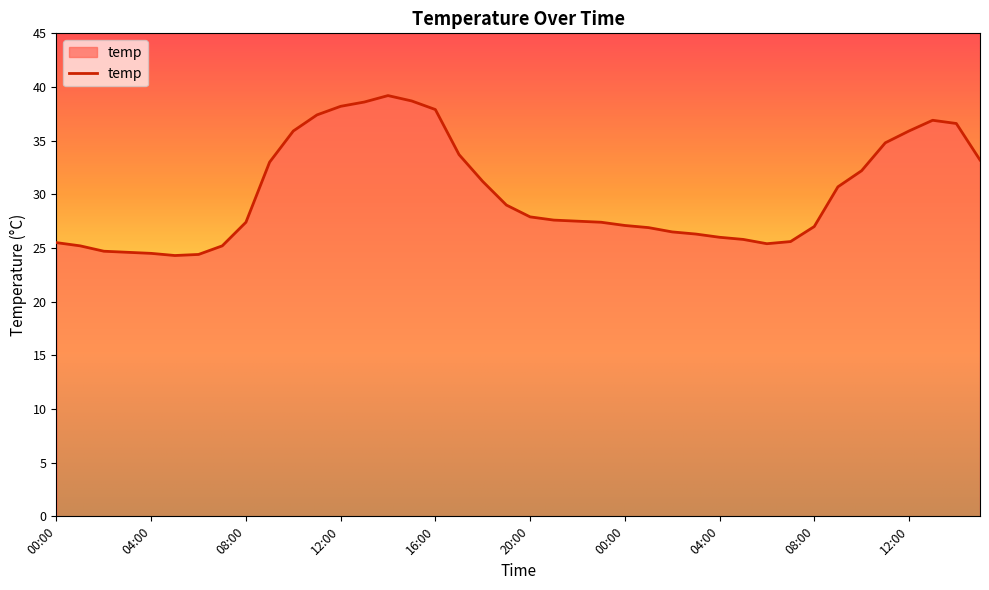

What is the difference between the maximum and minimum values?

14.9